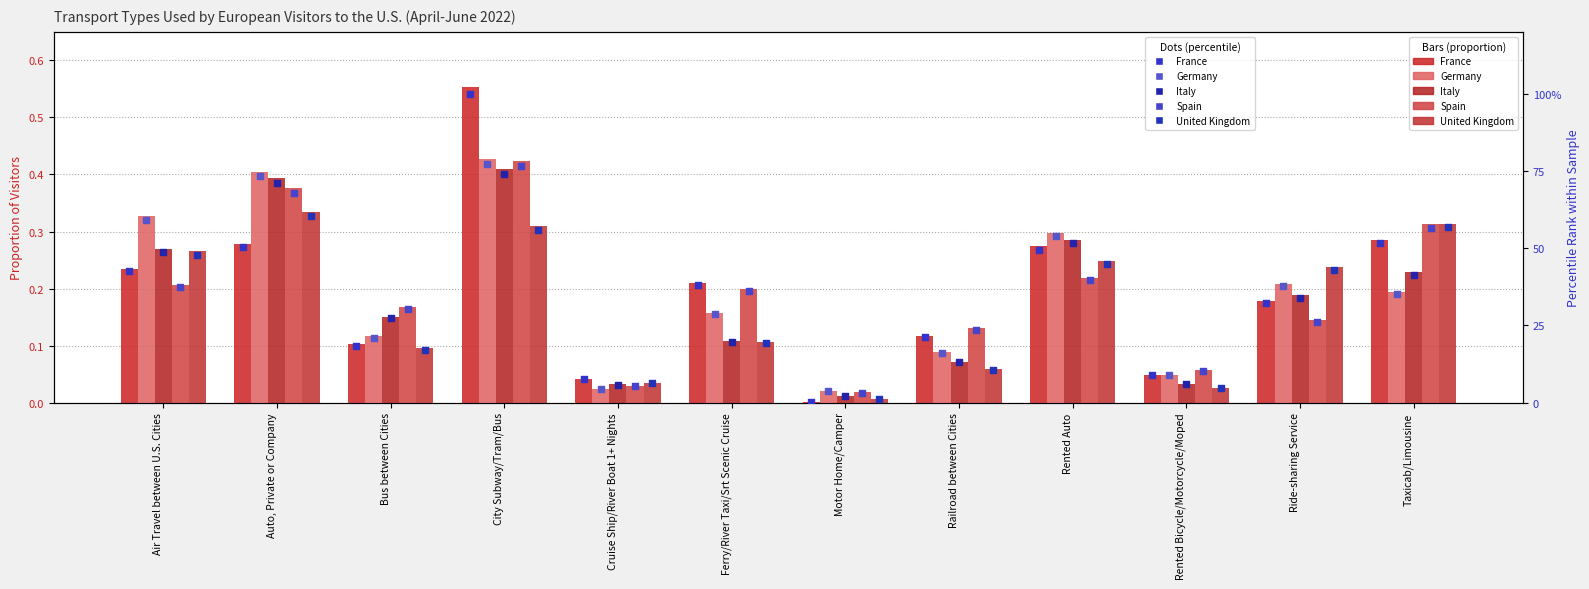

Which series contains the lowest Y value?

France